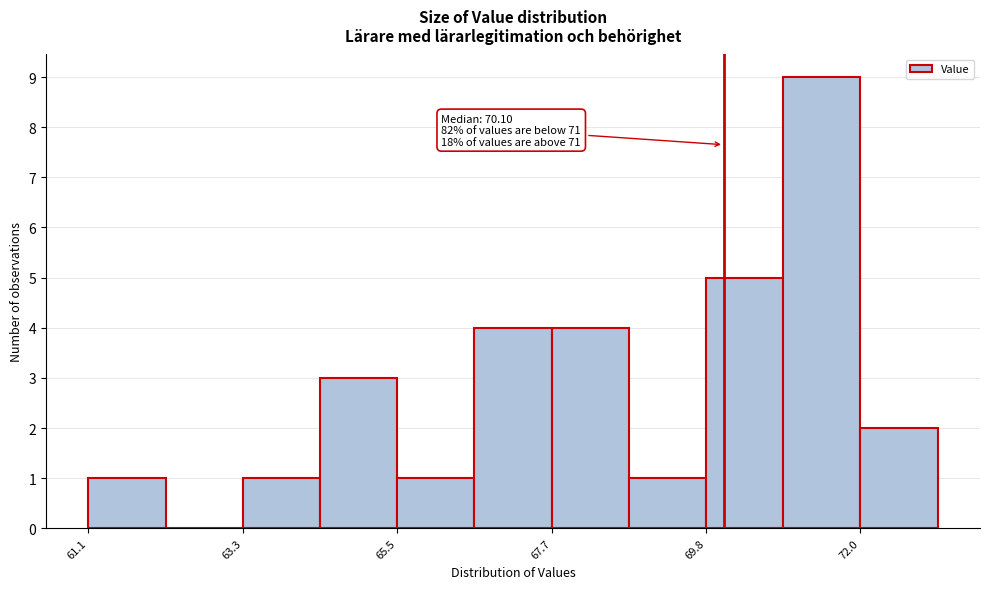

Read against the x-axis, roughly where is the centre of the tallest bar?

71.5